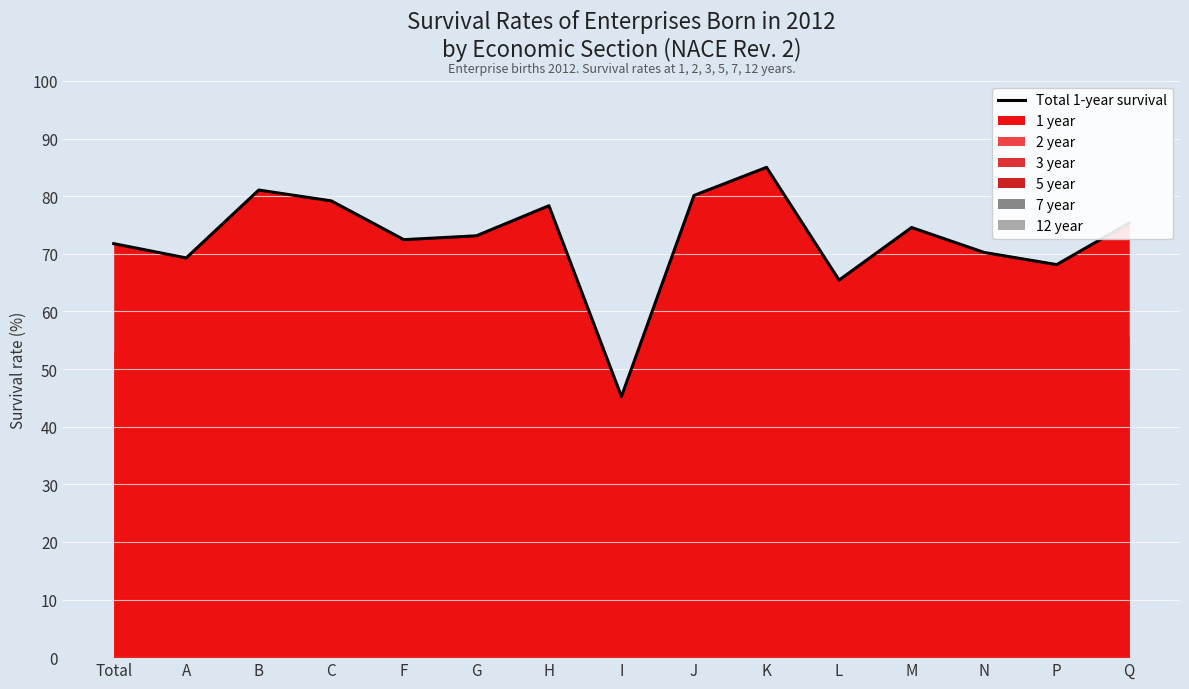

What is the sum of all values?

1089.2